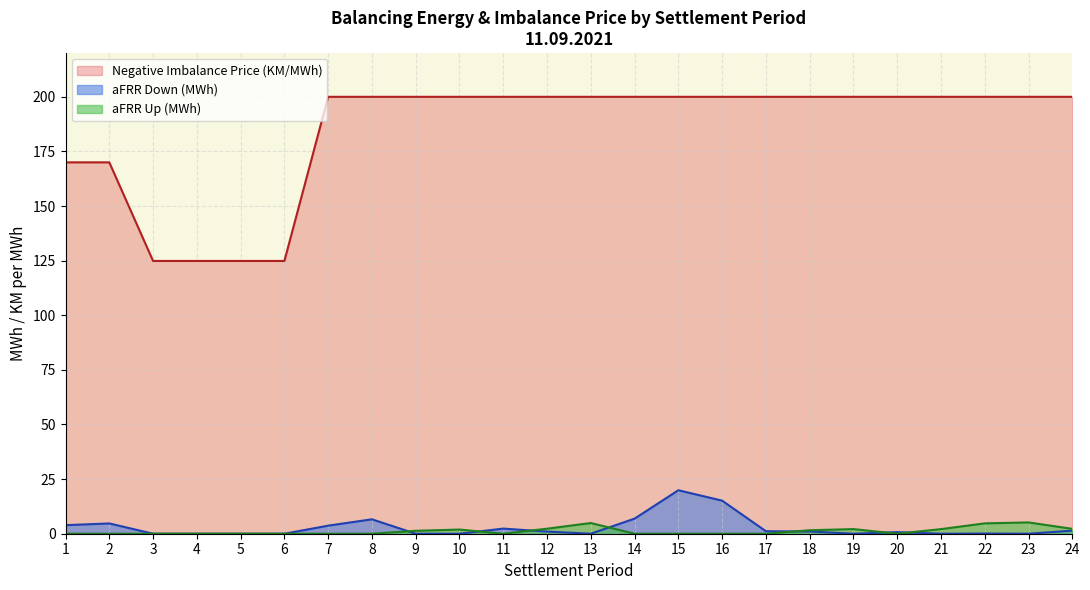

At which category does the chart reach its peak across all series?

7